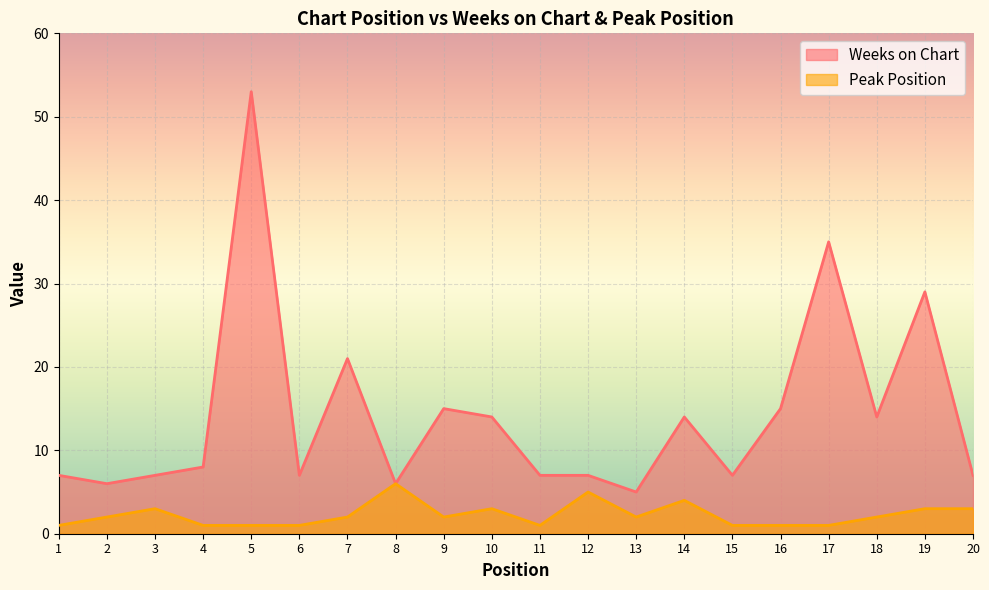

What is the greatest value displayed?

53